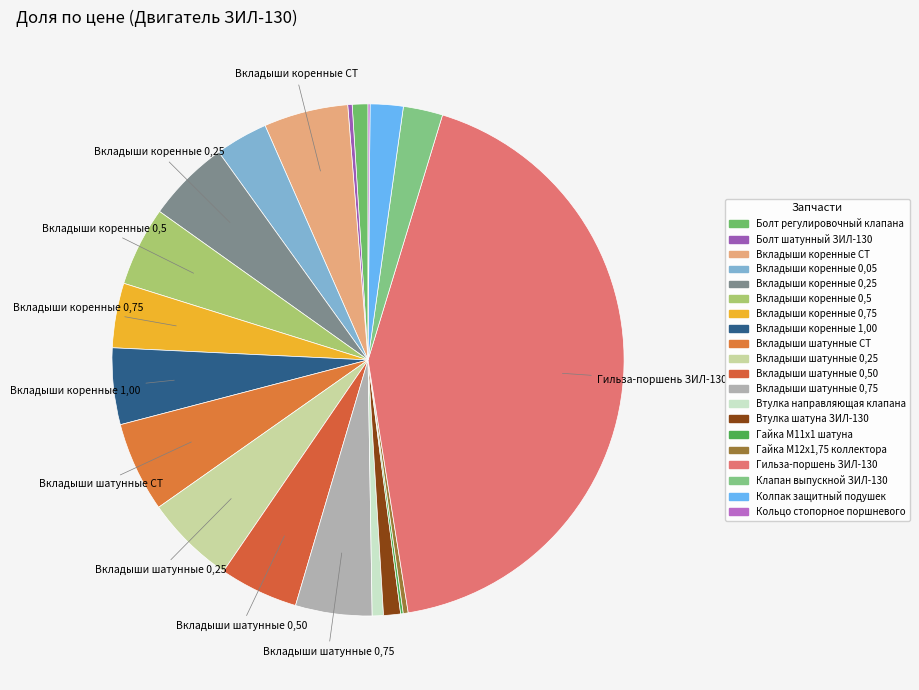

Which slice is the largest?

Гильза-поршень ЗИЛ-130